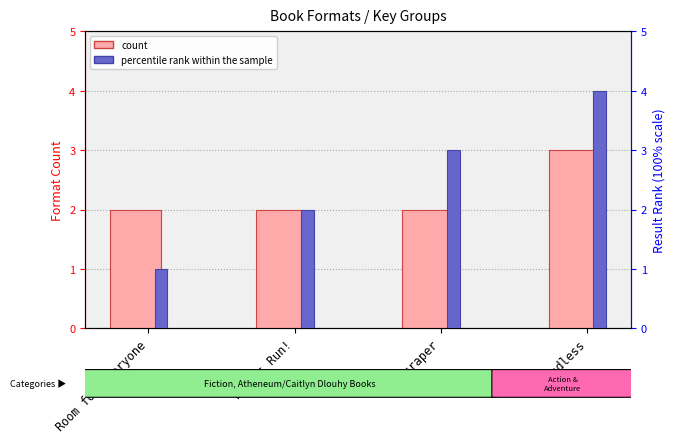

The count series shows 5 at Boundless. True or false?

False